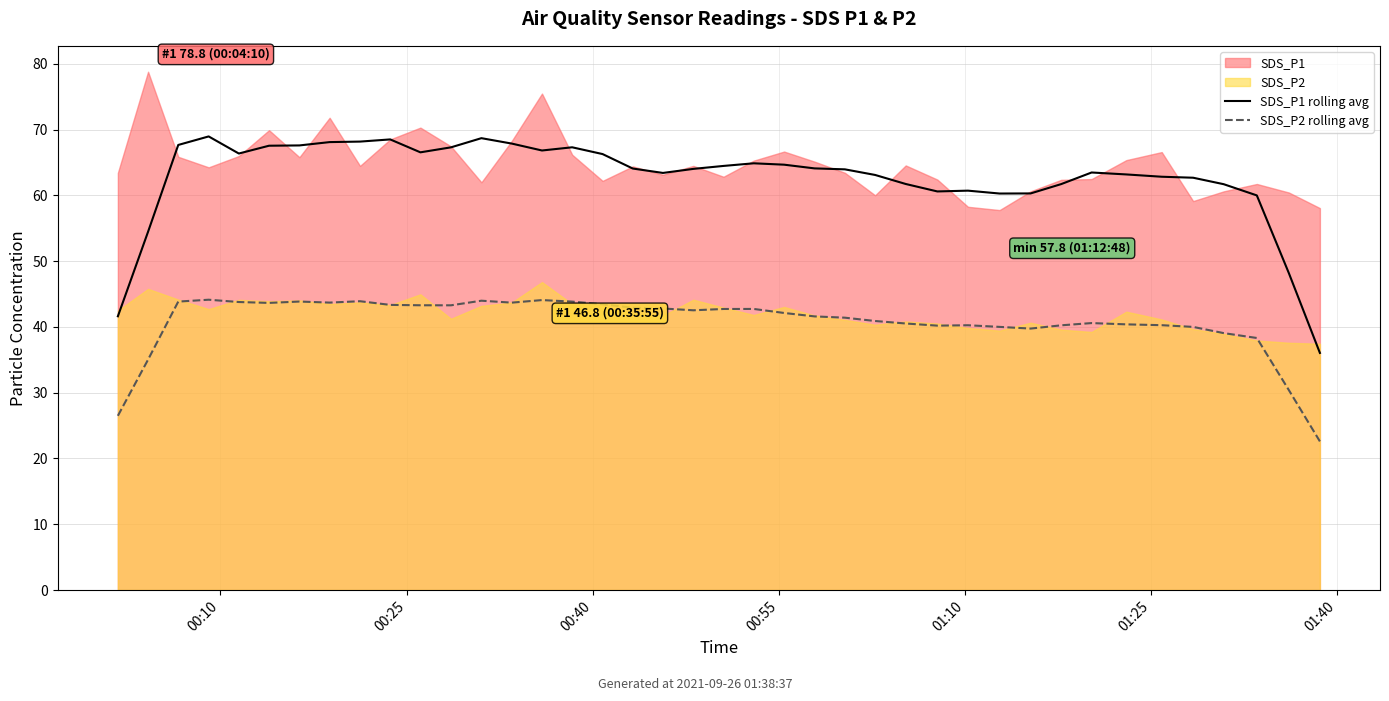

What is the maximum value for SDS_P1 rolling avg?

69.0